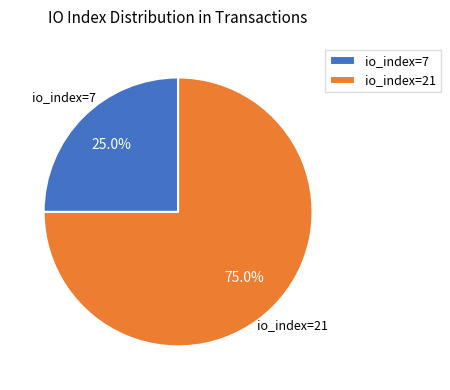

Is it true that io_index=7 is 25% of the pie?

True